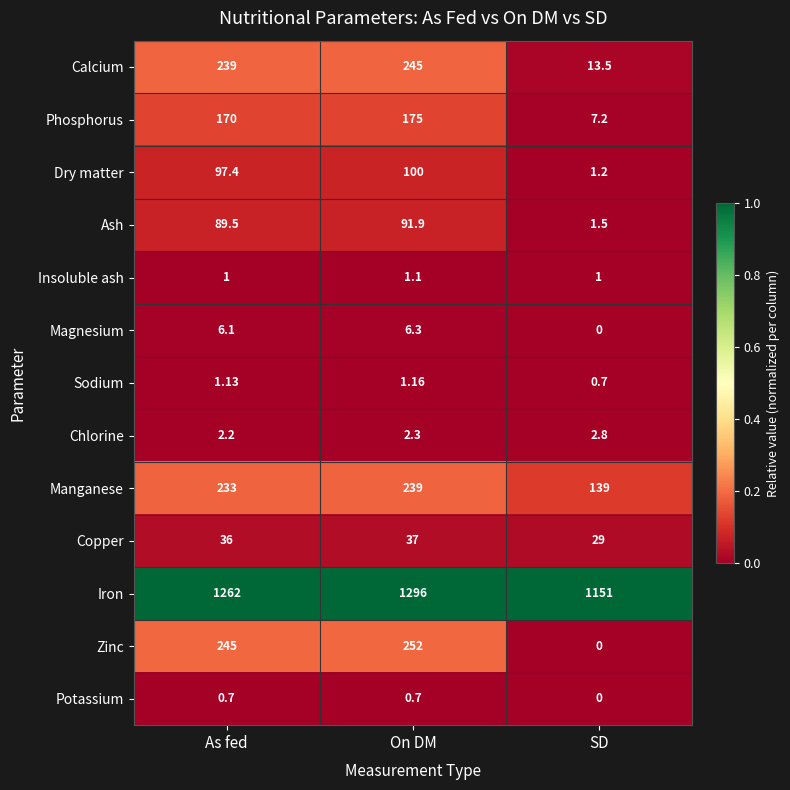

Between On DM and SD, which series saw the biggest shift?

Zinc